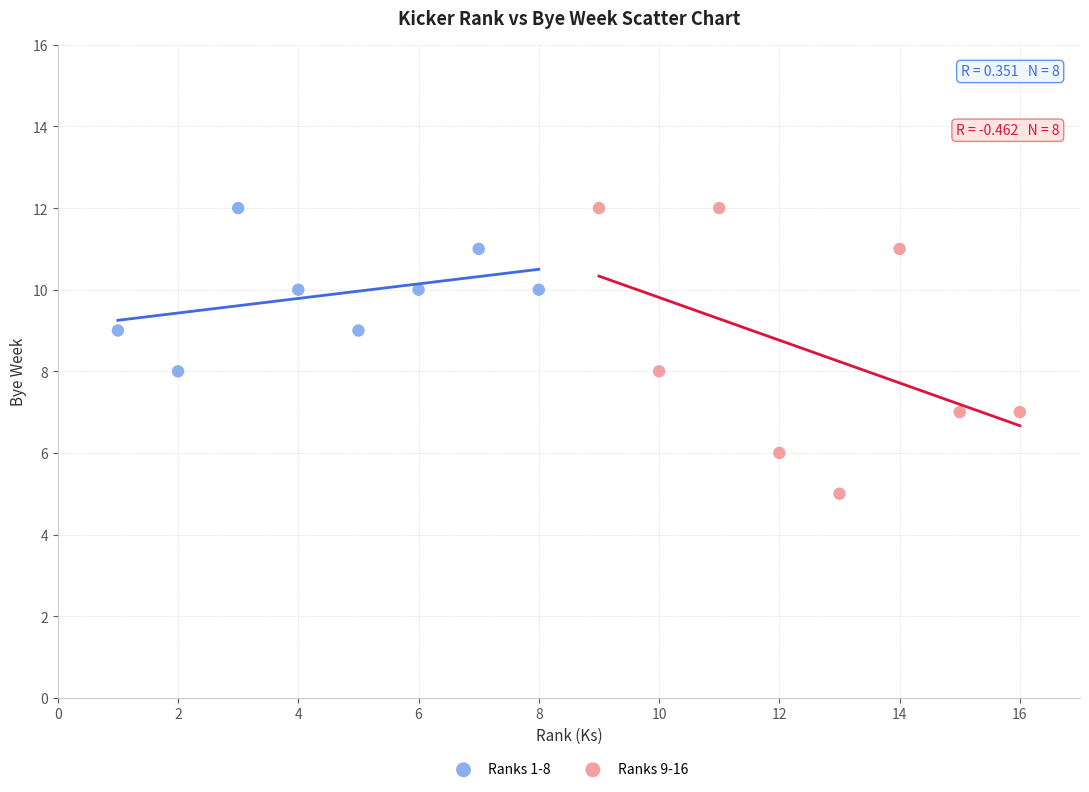

Which series contains the lowest Y value?

Ranks 9-16